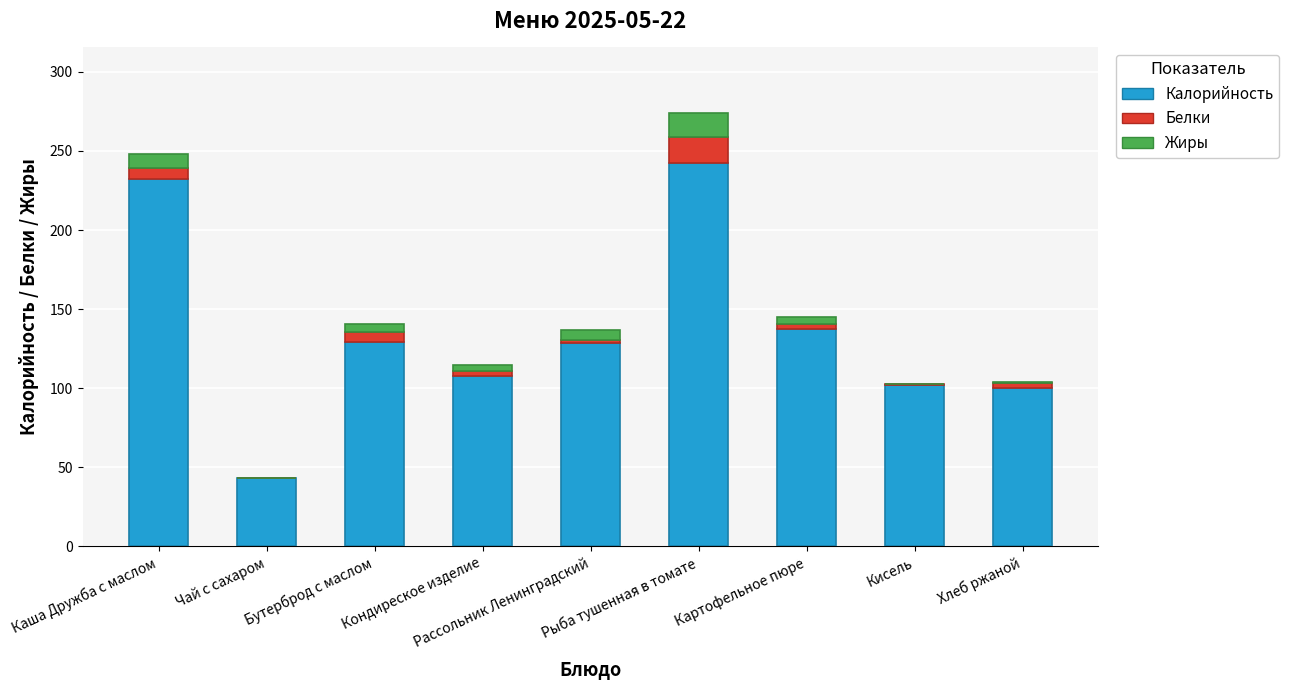

What is the sum of all Калорийность values?

1221.9